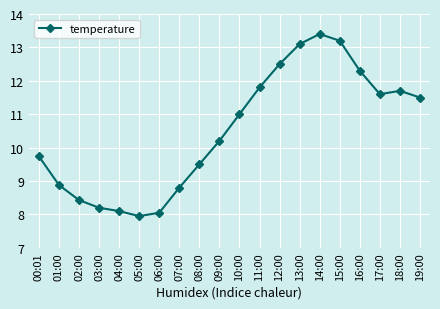

What is the average value?

10.5